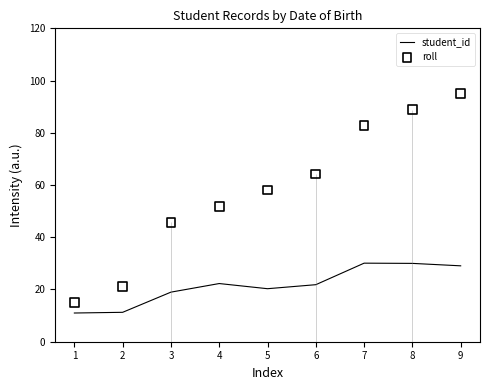

Is the value of roll at 4 greater than the value of student_id at 1?

Yes